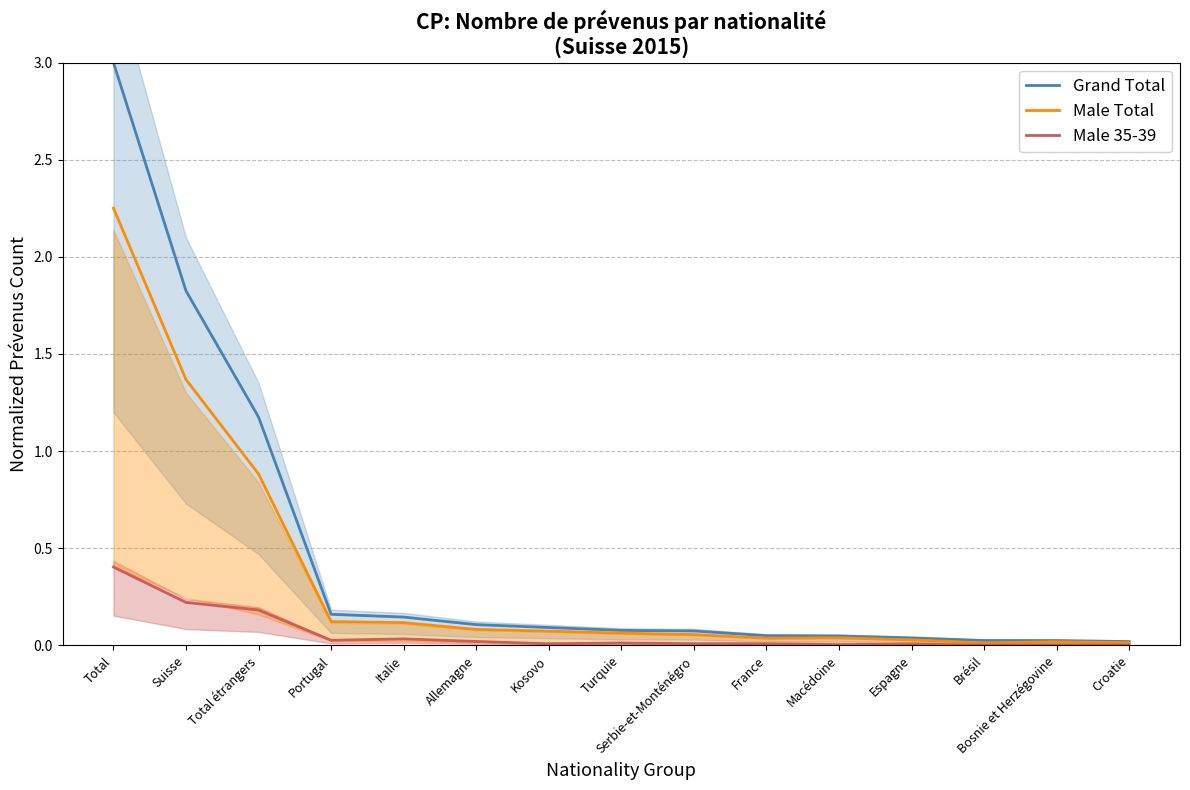

True or false: Grand Total has more than 2 points higher than both neighbors.

False